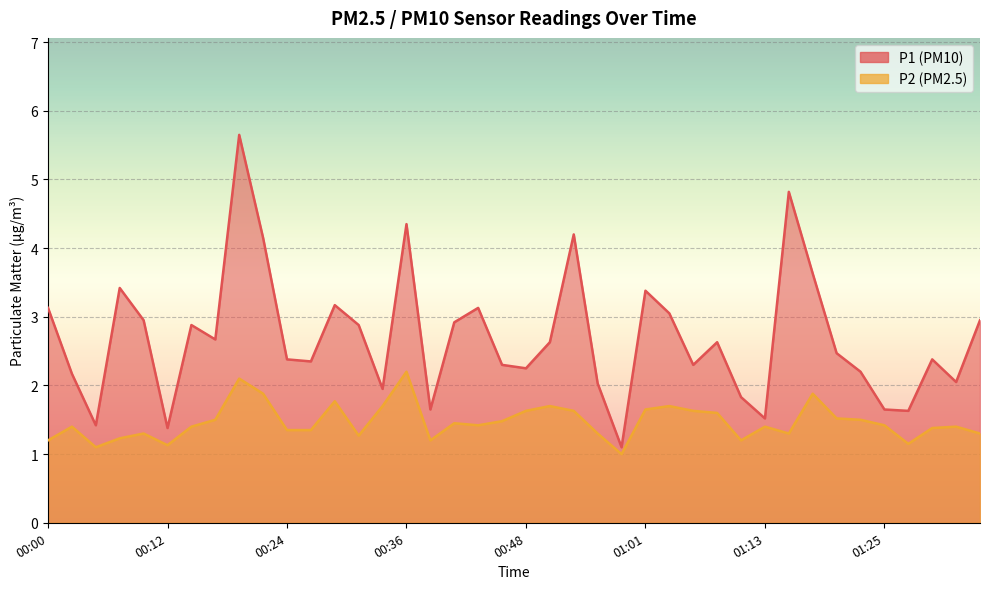

True or false: P2 and P1 intersect in this chart.

False